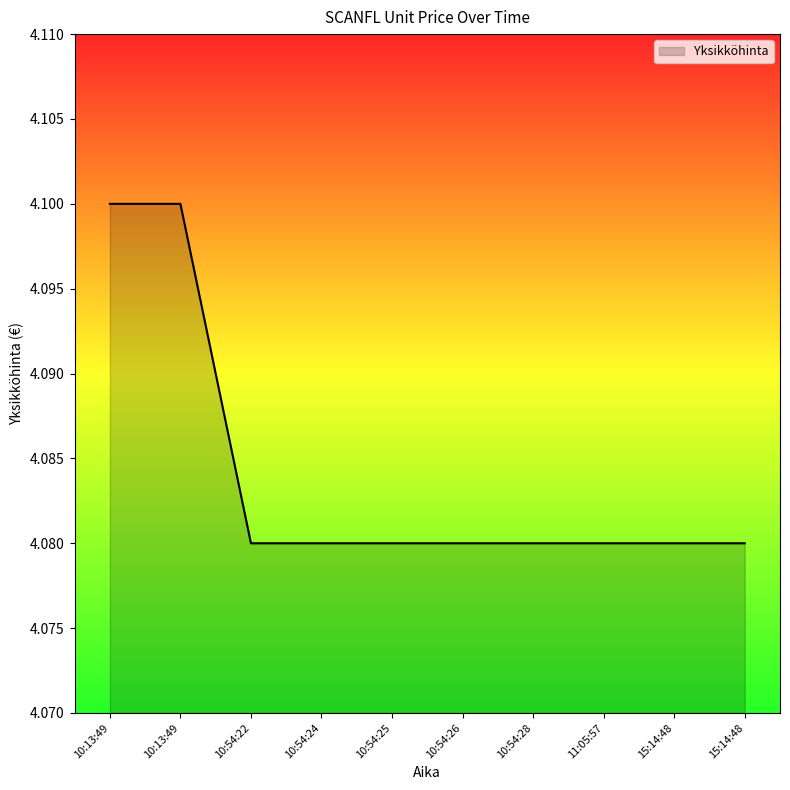

Does the chart display data point markers on the line(s)?

No